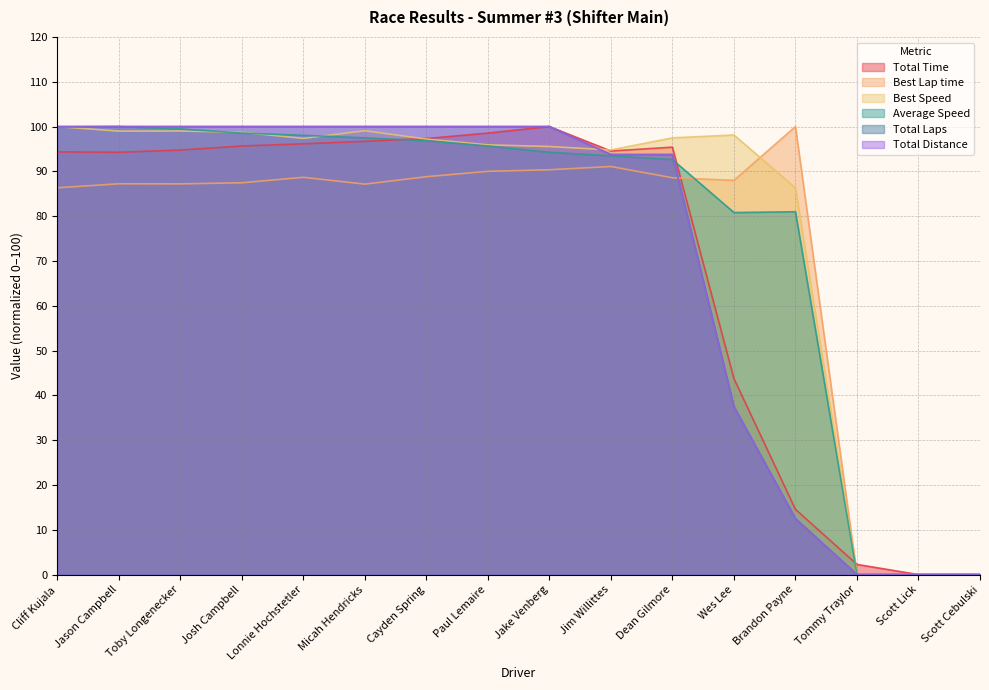

Reading left to right, transcribe all the data shown in this chart.

Total Time: Cliff Kujala=94.3	Jason Campbell=94.3	Toby Longenecker=94.8	Josh Campbell=95.7	Lonnie Hochstetler=96.1	Micah Hendricks=96.7	Cayden Spring=97.3	Paul Lemaire=98.5	Jake Venberg=100.0	Jim Willittes=94.5	Dean Gilmore=95.4	Wes Lee=43.7	Brandon Payne=14.5	Tommy Traylor=2.3	Scott Lick=0.0	Scott Cebulski=0.0
Best Lap time: Cliff Kujala=86.3	Jason Campbell=87.2	Toby Longenecker=87.2	Josh Campbell=87.5	Lonnie Hochstetler=88.7	Micah Hendricks=87.2	Cayden Spring=88.8	Paul Lemaire=90.0	Jake Venberg=90.4	Jim Willittes=91.1	Dean Gilmore=88.6	Wes Lee=88.0	Brandon Payne=100.0	Tommy Traylor=0.0	Scott Lick=0.0	Scott Cebulski=0.0
Best Speed: Cliff Kujala=100.0	Jason Campbell=99.0	Toby Longenecker=99.0	Josh Campbell=98.7	Lonnie Hochstetler=97.4	Micah Hendricks=99.1	Cayden Spring=97.2	Paul Lemaire=95.9	Jake Venberg=95.5	Jim Willittes=94.8	Dean Gilmore=97.5	Wes Lee=98.1	Brandon Payne=86.3	Tommy Traylor=0.0	Scott Lick=0.0	Scott Cebulski=0.0
Average Speed: Cliff Kujala=99.9	Jason Campbell=100.0	Toby Longenecker=99.5	Josh Campbell=98.5	Lonnie Hochstetler=98.0	Micah Hendricks=97.5	Cayden Spring=96.9	Paul Lemaire=95.7	Jake Venberg=94.3	Jim Willittes=93.5	Dean Gilmore=92.6	Wes Lee=80.8	Brandon Payne=81.0	Tommy Traylor=0.0	Scott Lick=0.0	Scott Cebulski=0.0
Total Laps: Cliff Kujala=100.0	Jason Campbell=100.0	Toby Longenecker=100.0	Josh Campbell=100.0	Lonnie Hochstetler=100.0	Micah Hendricks=100.0	Cayden Spring=100.0	Paul Lemaire=100.0	Jake Venberg=100.0	Jim Willittes=93.8	Dean Gilmore=93.8	Wes Lee=37.5	Brandon Payne=12.5	Tommy Traylor=0.0	Scott Lick=0.0	Scott Cebulski=0.0
Total Distance: Cliff Kujala=100.0	Jason Campbell=100.0	Toby Longenecker=100.0	Josh Campbell=100.0	Lonnie Hochstetler=100.0	Micah Hendricks=100.0	Cayden Spring=100.0	Paul Lemaire=100.0	Jake Venberg=100.0	Jim Willittes=93.8	Dean Gilmore=93.8	Wes Lee=37.5	Brandon Payne=12.5	Tommy Traylor=0.0	Scott Lick=0.0	Scott Cebulski=0.0